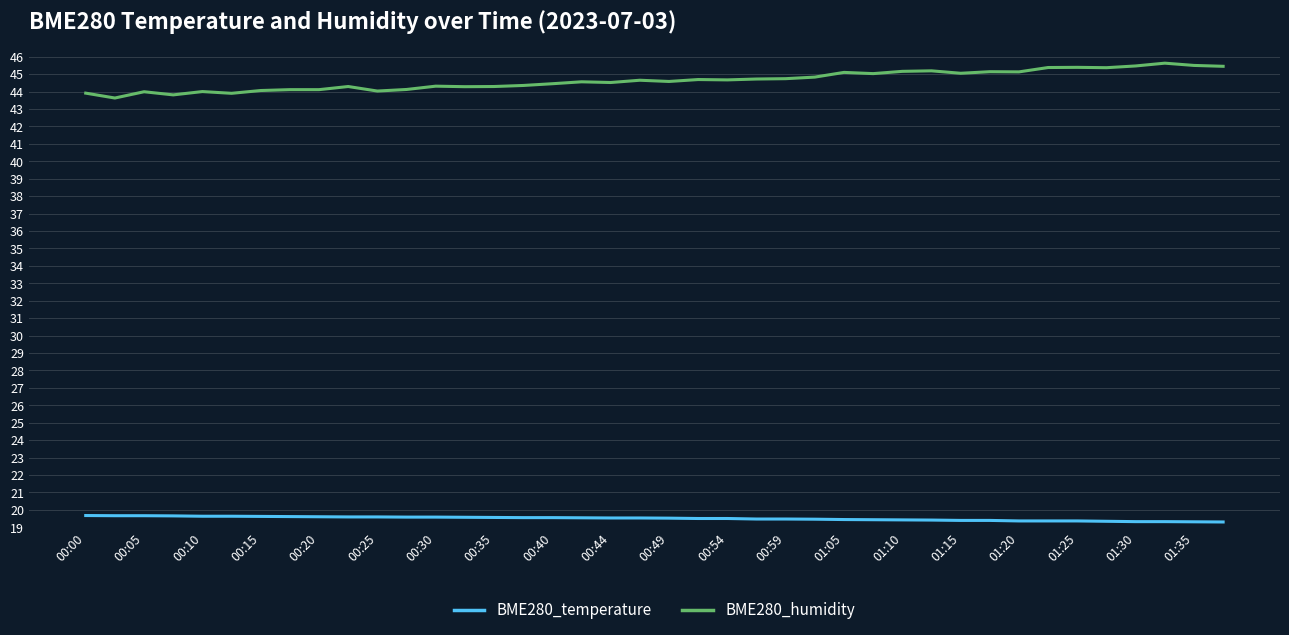

Which series has the largest total across all categories?

BME280_humidity